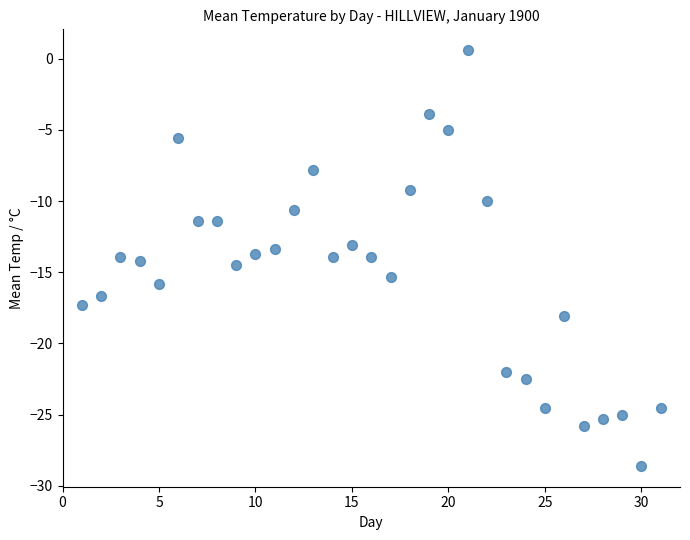

What is the range of X values (max minus min)?

30.0